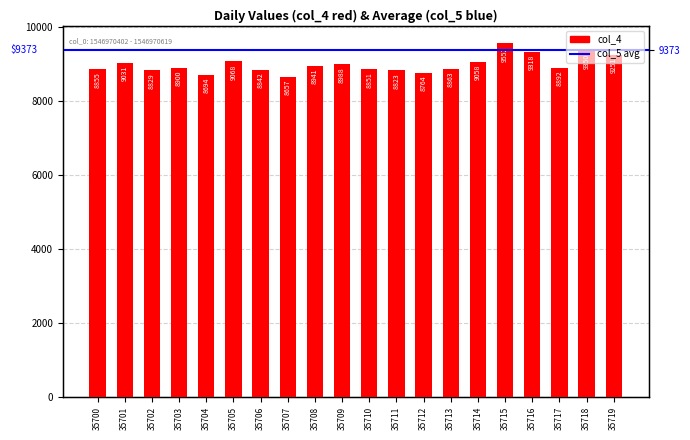

Is it true that the value at 35705 is 12774?

False